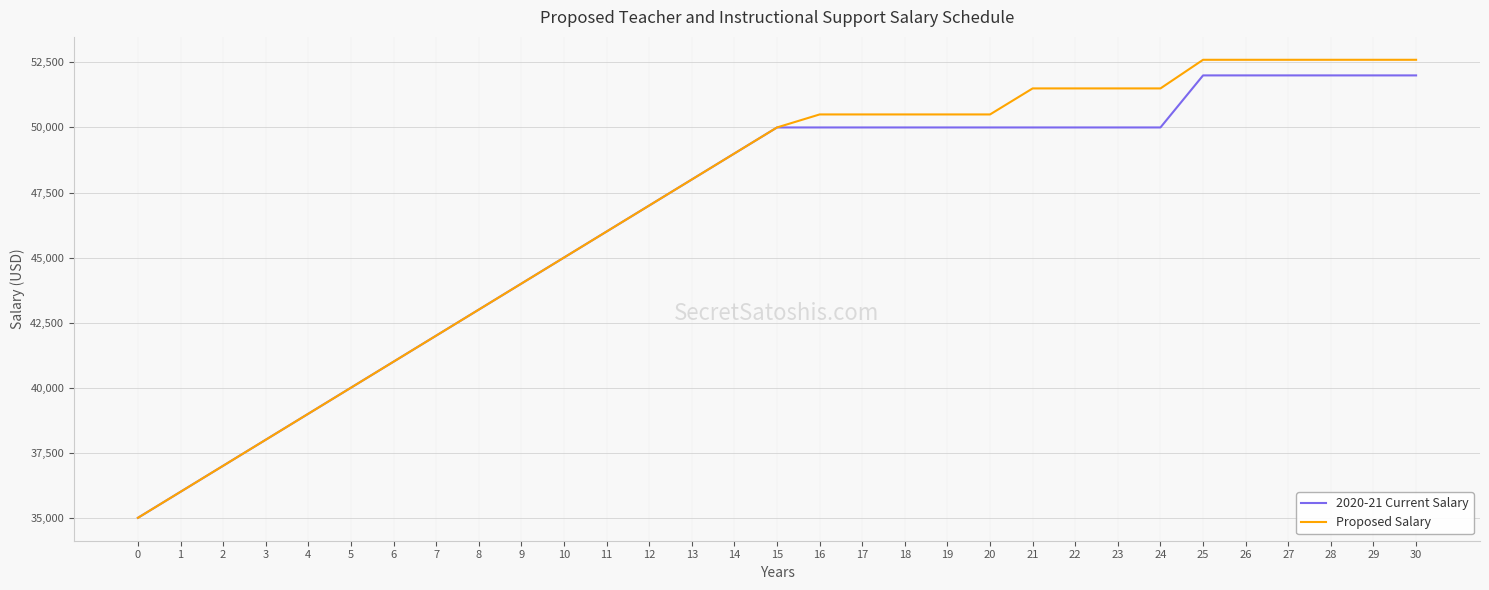

Reading left to right, transcribe all the data shown in this chart.

2020-21 Current Salary: 0=35000	1=36000	2=37000	3=38000	4=39000	5=40000	6=41000	7=42000	8=43000	9=44000	10=45000	11=46000	12=47000	13=48000	14=49000	15=50000	16=50000	17=50000	18=50000	19=50000	20=50000	21=50000	22=50000	23=50000	24=50000	25=52000	26=52000	27=52000	28=52000	29=52000	30=52000
Proposed Salary: 0=35000	1=36000	2=37000	3=38000	4=39000	5=40000	6=41000	7=42000	8=43000	9=44000	10=45000	11=46000	12=47000	13=48000	14=49000	15=50000	16=50500	17=50500	18=50500	19=50500	20=50500	21=51500	22=51500	23=51500	24=51500	25=52600	26=52600	27=52600	28=52600	29=52600	30=52600